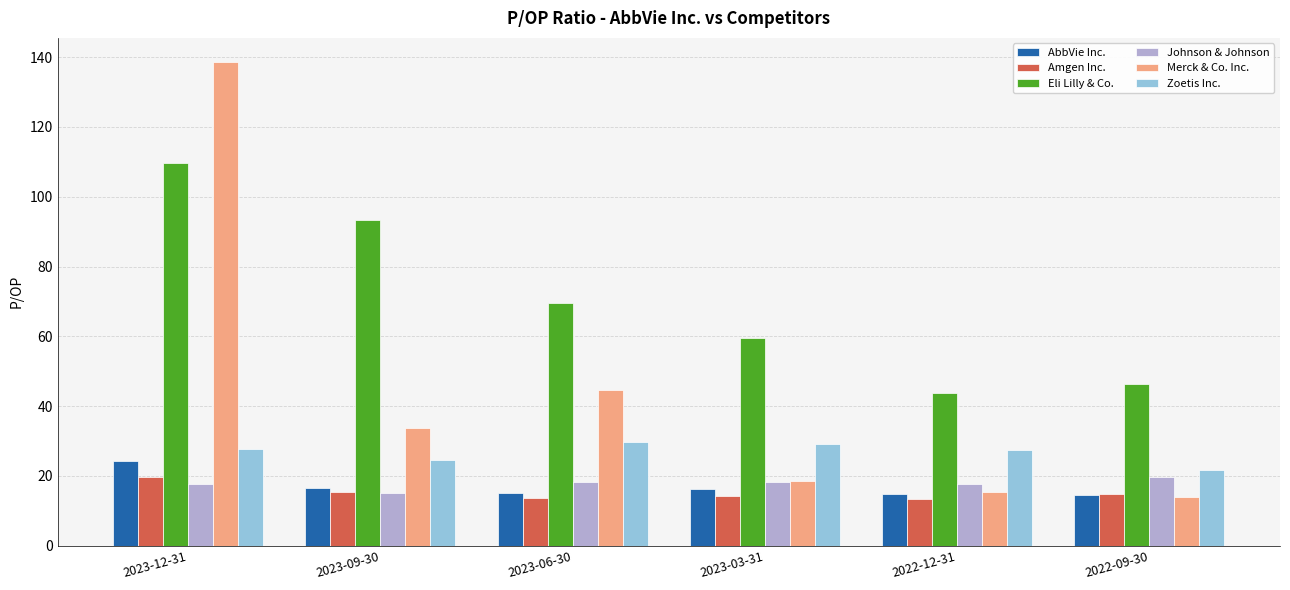

How many categories are shown in the chart?

6